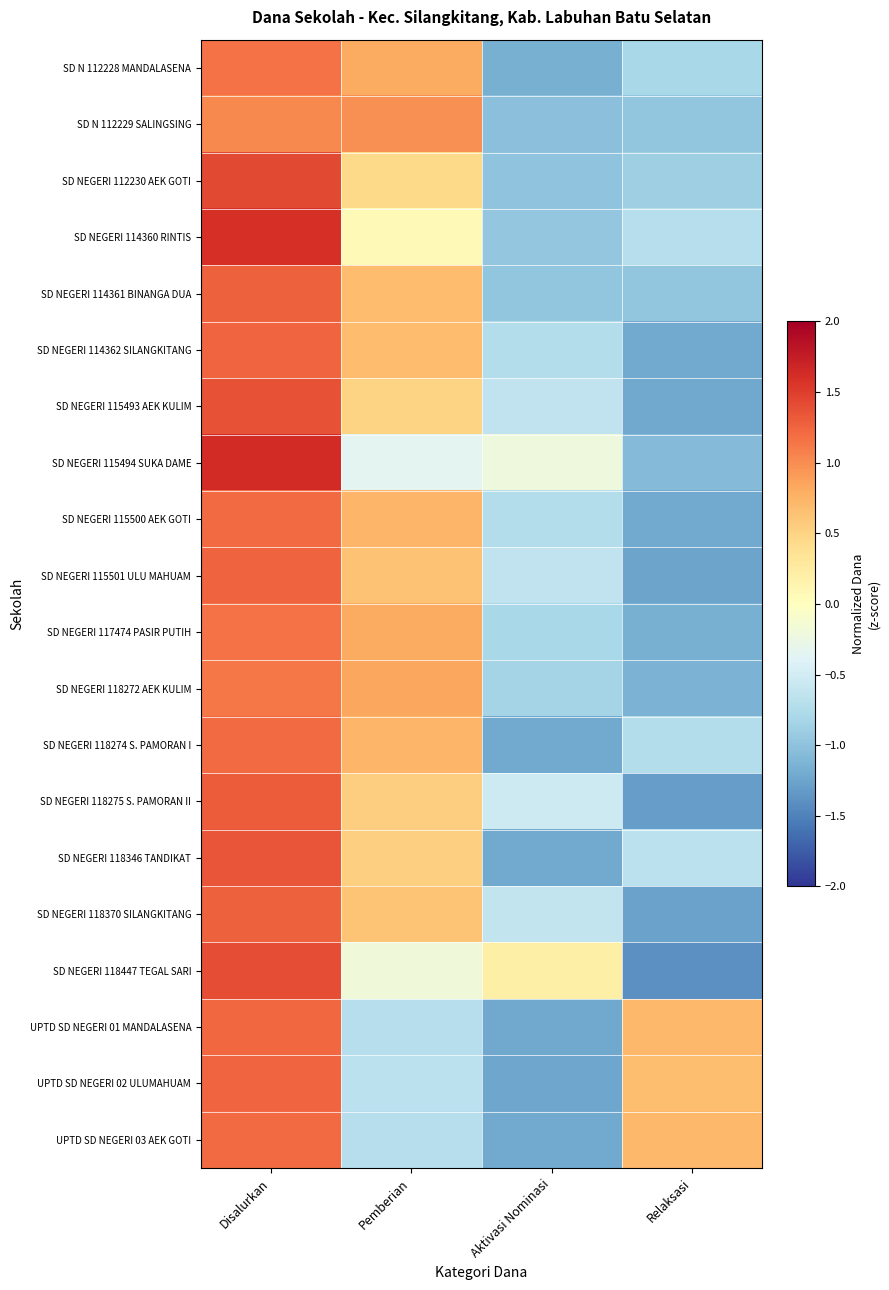

Reading left to right, what are all the values shown in this chart?

SD N 112228 MANDALASENA: Disalurkan=1.2	Pemberian=0.8	Aktivasi Nominasi=-1.2	Relaksasi=-0.8
SD N 112229 SALINGSING: Disalurkan=1.0	Pemberian=1.0	Aktivasi Nominasi=-1.0	Relaksasi=-1.0
SD NEGERI 112230 AEK GOTI: Disalurkan=1.4	Pemberian=0.4	Aktivasi Nominasi=-1.0	Relaksasi=-0.9
SD NEGERI 114360 RINTIS: Disalurkan=1.6	Pemberian=0.1	Aktivasi Nominasi=-1.0	Relaksasi=-0.7
SD NEGERI 114361 BINANGA DUA: Disalurkan=1.3	Pemberian=0.7	Aktivasi Nominasi=-1.0	Relaksasi=-1.0
SD NEGERI 114362 SILANGKITANG: Disalurkan=1.2	Pemberian=0.7	Aktivasi Nominasi=-0.7	Relaksasi=-1.2
SD NEGERI 115493 AEK KULIM: Disalurkan=1.4	Pemberian=0.5	Aktivasi Nominasi=-0.6	Relaksasi=-1.2
SD NEGERI 115494 SUKA DAME: Disalurkan=1.6	Pemberian=-0.4	Aktivasi Nominasi=-0.2	Relaksasi=-1.1
SD NEGERI 115500 AEK GOTI: Disalurkan=1.2	Pemberian=0.7	Aktivasi Nominasi=-0.7	Relaksasi=-1.2
SD NEGERI 115501 ULU MAHUAM: Disalurkan=1.3	Pemberian=0.6	Aktivasi Nominasi=-0.6	Relaksasi=-1.3
SD NEGERI 117474 PASIR PUTIH: Disalurkan=1.2	Pemberian=0.8	Aktivasi Nominasi=-0.8	Relaksasi=-1.2
SD NEGERI 118272 AEK KULIM: Disalurkan=1.1	Pemberian=0.8	Aktivasi Nominasi=-0.8	Relaksasi=-1.1
SD NEGERI 118274 S. PAMORAN I: Disalurkan=1.2	Pemberian=0.7	Aktivasi Nominasi=-1.2	Relaksasi=-0.7
SD NEGERI 118275 S. PAMORAN II: Disalurkan=1.3	Pemberian=0.5	Aktivasi Nominasi=-0.5	Relaksasi=-1.3
SD NEGERI 118346 TANDIKAT: Disalurkan=1.4	Pemberian=0.5	Aktivasi Nominasi=-1.2	Relaksasi=-0.7
SD NEGERI 118370 SILANGKITANG: Disalurkan=1.3	Pemberian=0.6	Aktivasi Nominasi=-0.6	Relaksasi=-1.3
SD NEGERI 118447 TEGAL SARI: Disalurkan=1.4	Pemberian=-0.2	Aktivasi Nominasi=0.2	Relaksasi=-1.4
UPTD SD NEGERI 01 MANDALASENA: Disalurkan=1.2	Pemberian=-0.7	Aktivasi Nominasi=-1.2	Relaksasi=0.7
UPTD SD NEGERI 02 ULUMAHUAM: Disalurkan=1.2	Pemberian=-0.7	Aktivasi Nominasi=-1.2	Relaksasi=0.7
UPTD SD NEGERI 03 AEK GOTI: Disalurkan=1.2	Pemberian=-0.7	Aktivasi Nominasi=-1.2	Relaksasi=0.7